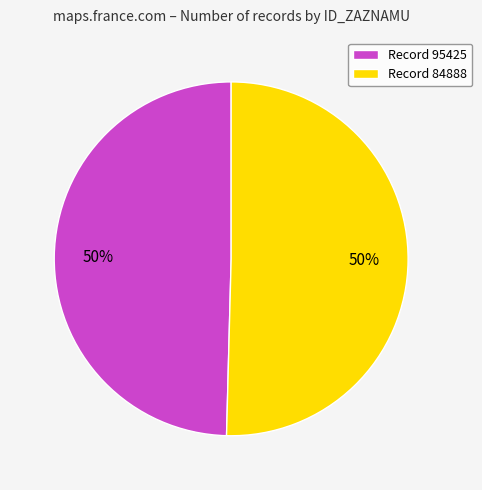

Is it true that Record 95425 is 50% of the pie?

True